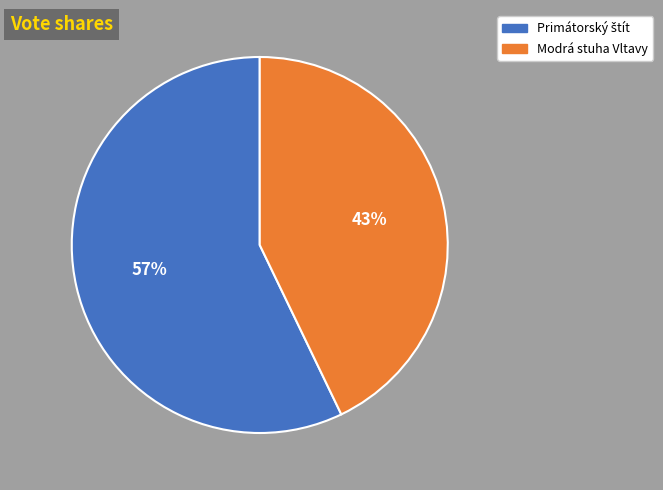

Does Modrá stuha Vltavy represent more than half of the total?

No